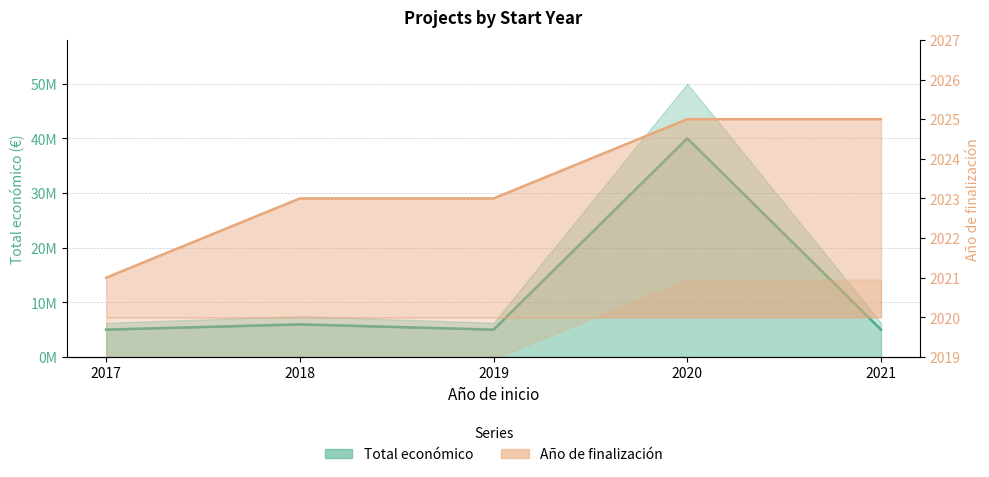

Reading left to right, extract all data points from this chart.

Total económico: 2017=5000000	2018=5962019	2019=4999365	2020=40000000	2021=4999563
Año de finalización: 2017=2021	2018=2023	2019=2023	2020=2025	2021=2025